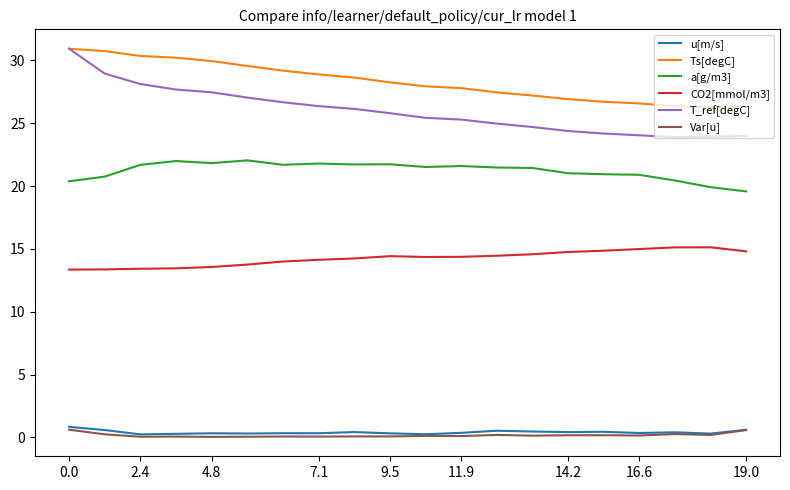

Does the chart display data point markers on the line(s)?

No